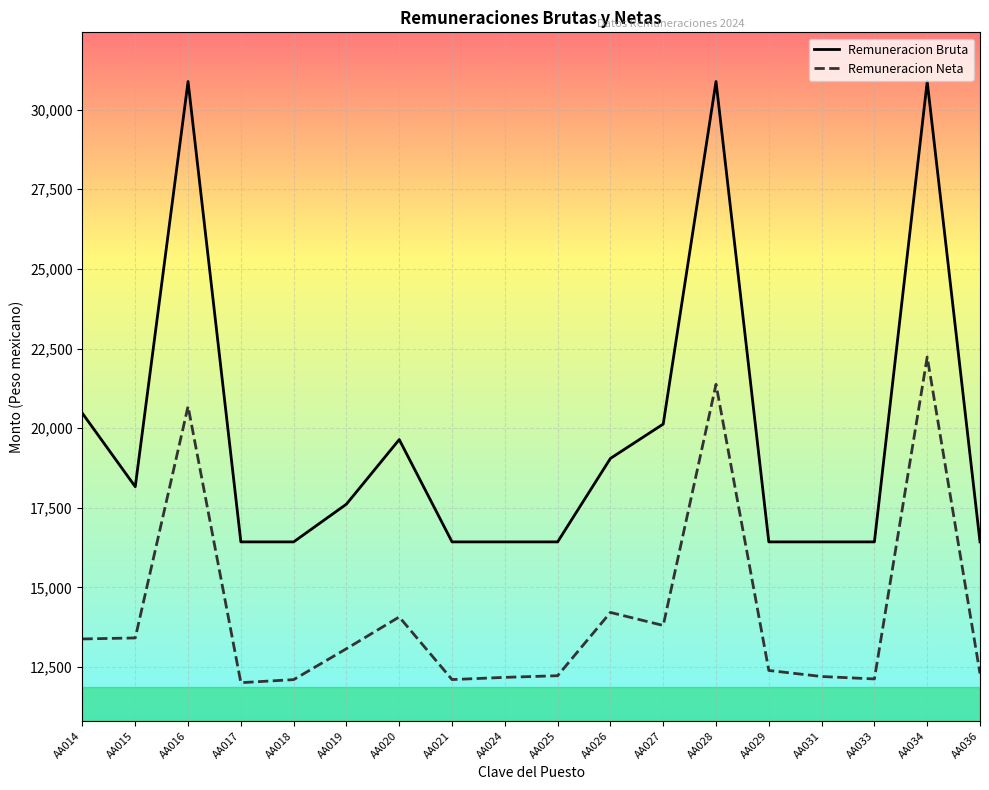

True or false: Remuneracion Neta and Remuneracion Bruta intersect in this chart.

False